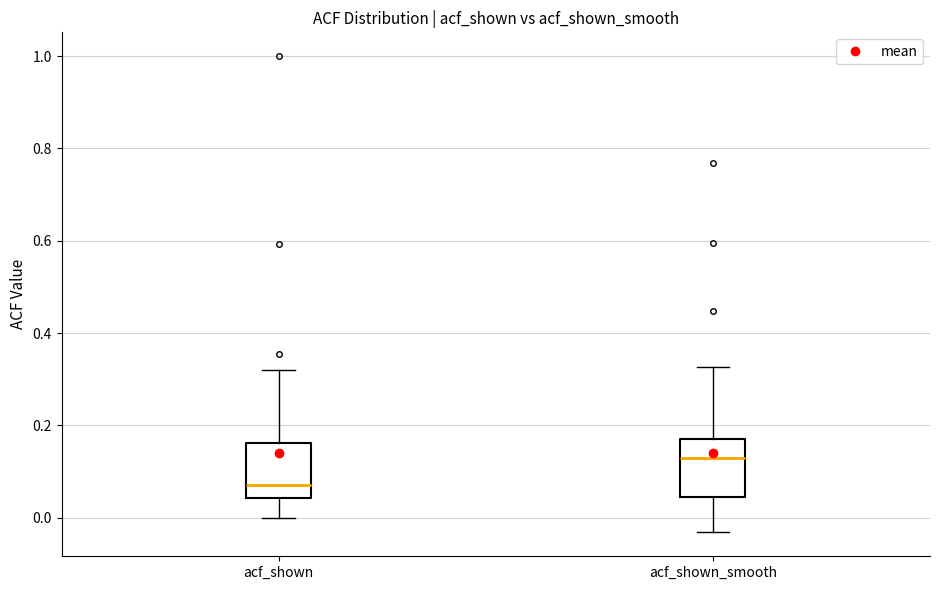

Which box's median line is the lowest?

acf_shown